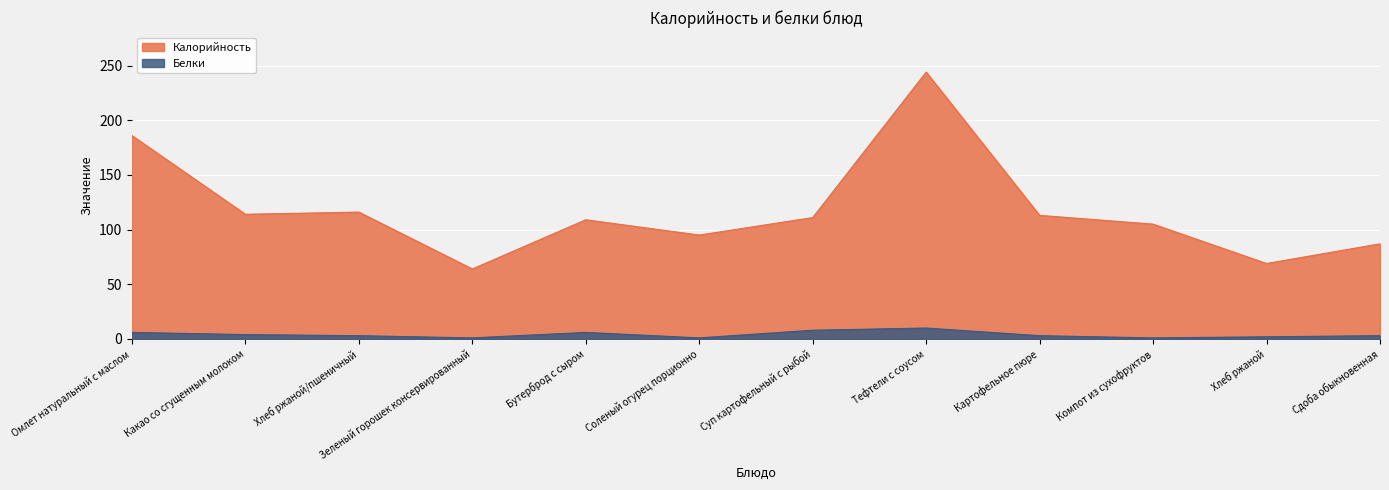

List the series in order of their peak value, lowest first.

Белки, Калорийность